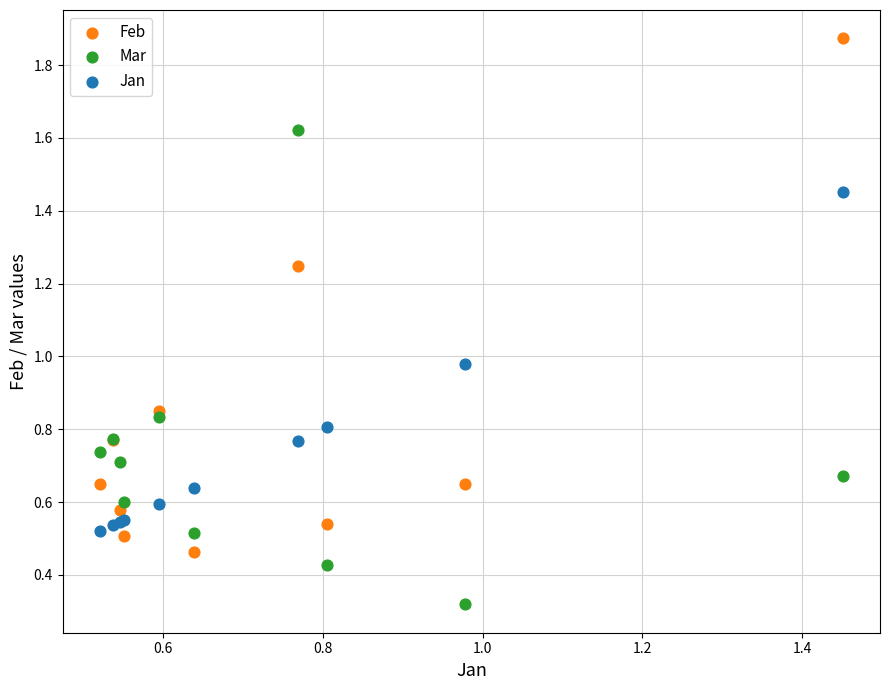

Which series reaches the maximum Y coordinate?

Feb